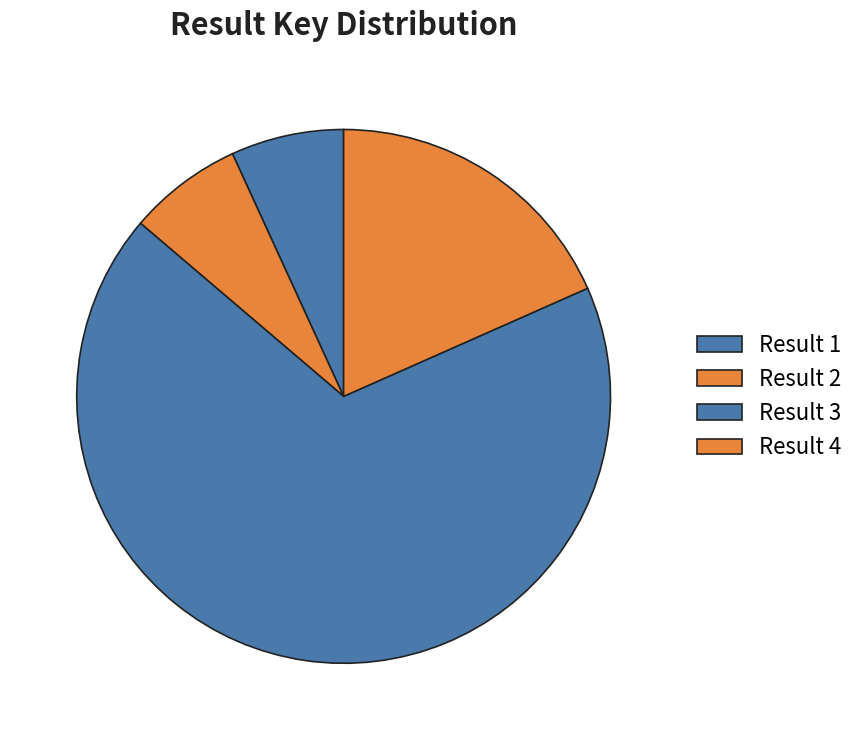

How many segments does this pie chart have?

4